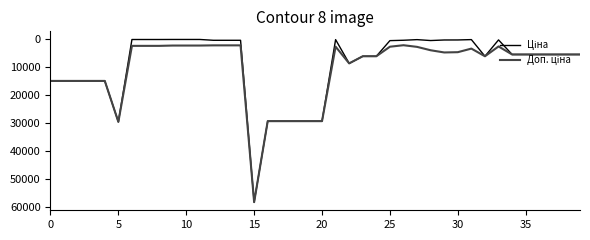

True or false: Ціна has more than 2 interior local peaks.

True